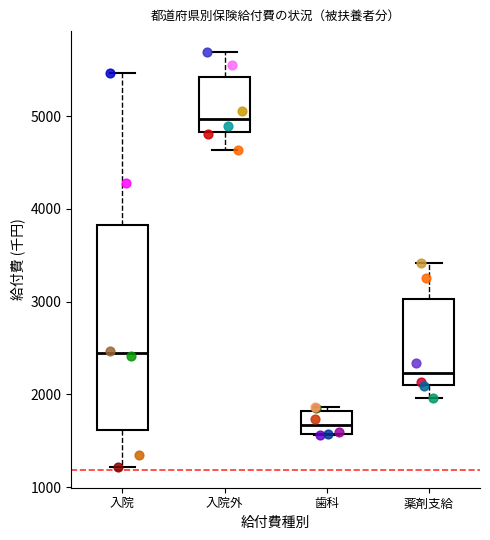

Where is the lower edge of the box for 入院 on the y-axis? The values are not printed on the chart, so give them approximately, as read against the axis.

1600